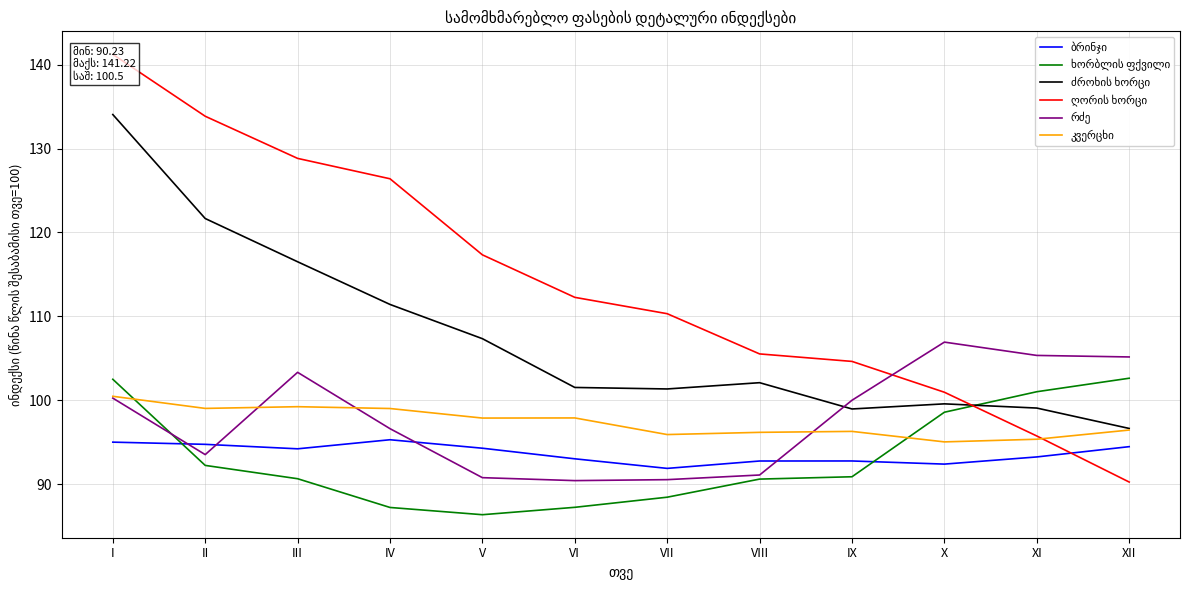

How many times do ძროხის ხორცი and ღორის ხორცი cross each other?

1